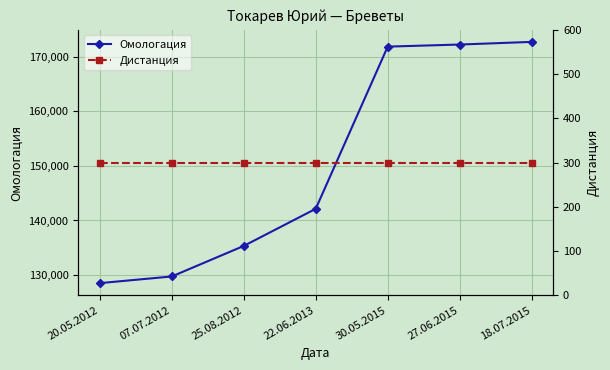

What is the difference between the highest and lowest values at 20.05.2012?

128213